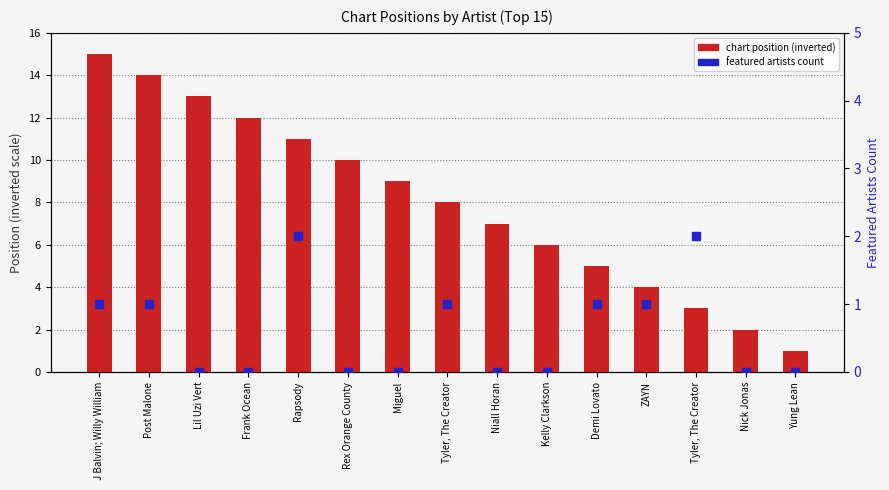

Is the value of chart position (inverted) at Tyler, The Creator greater than the value of featured artists count at Miguel?

Yes